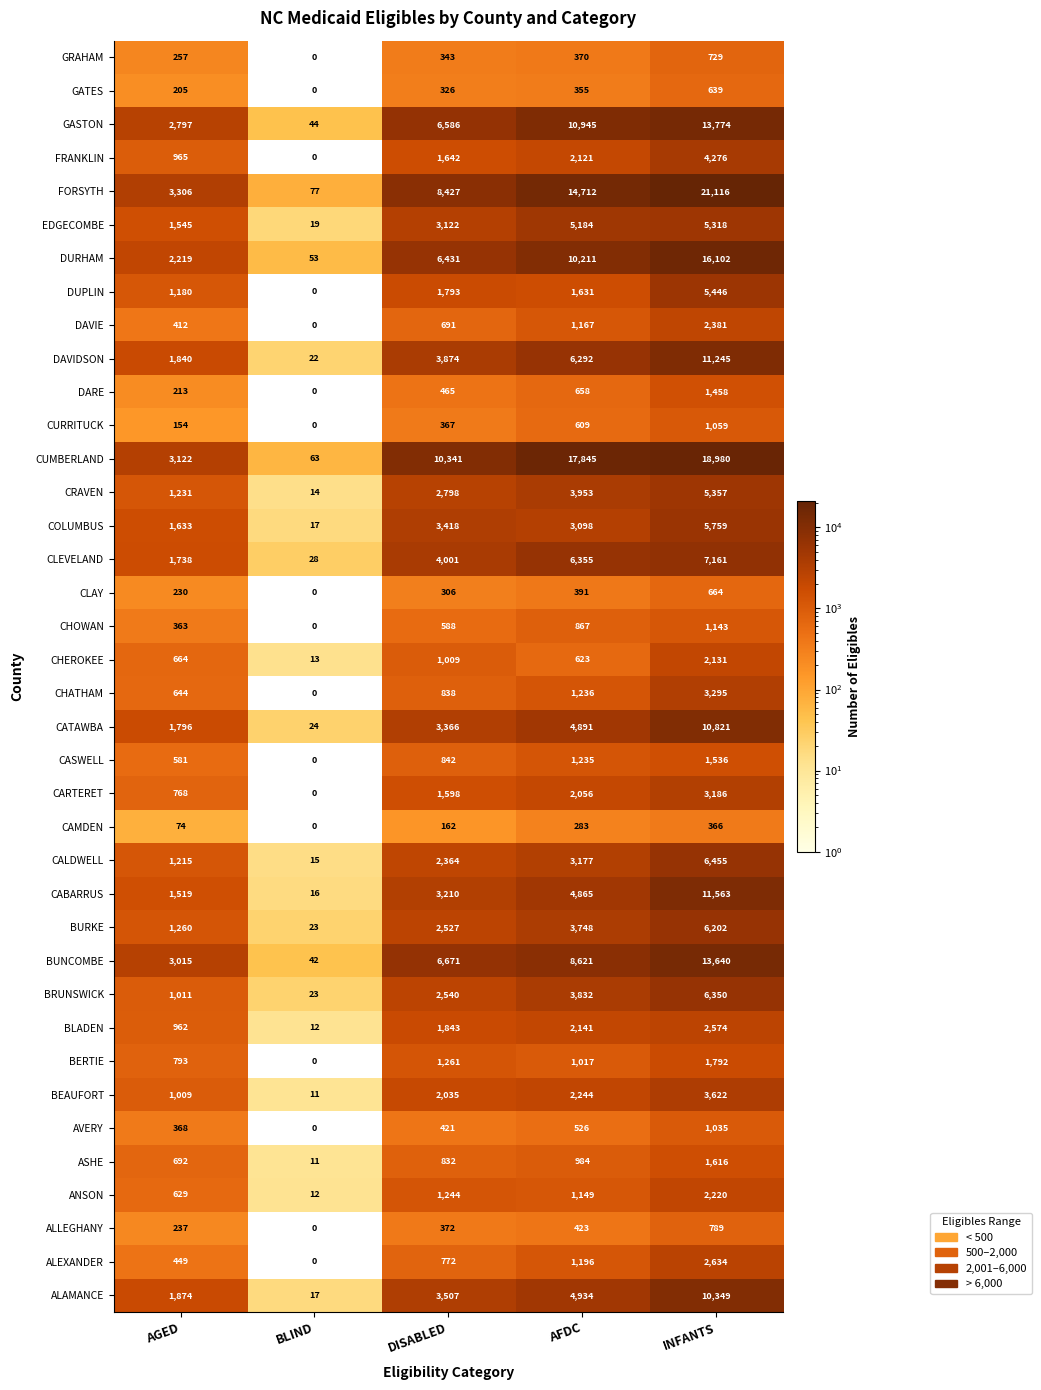

Which label corresponds to the largest value in the chart?

INFANTS